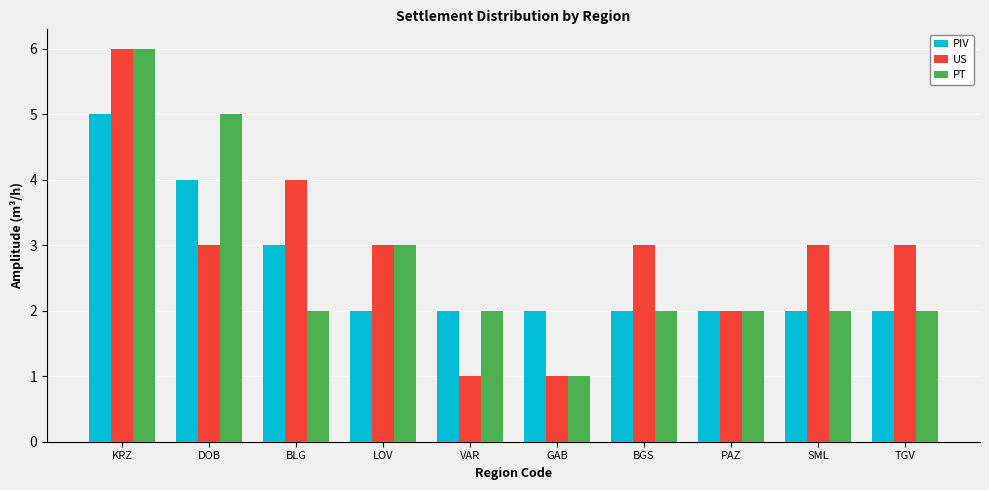

Count the US values in the range 2 to 3.

6